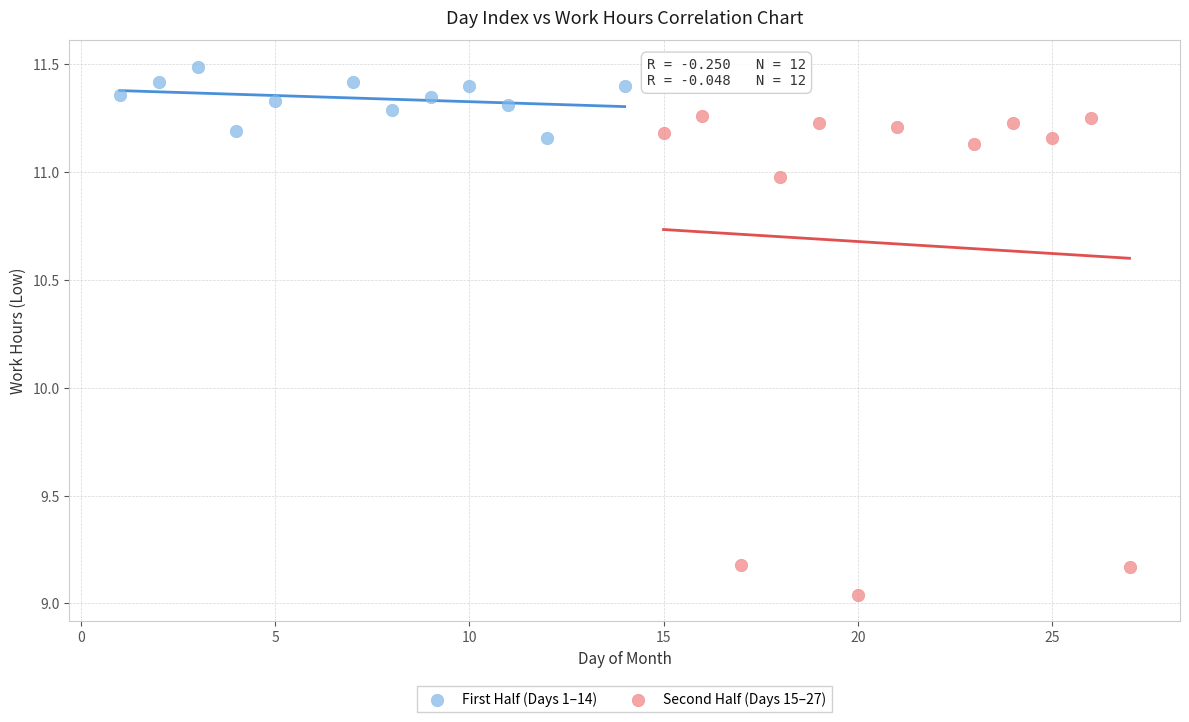

Which series reaches the minimum Y coordinate?

Second Half (Days 15–27)